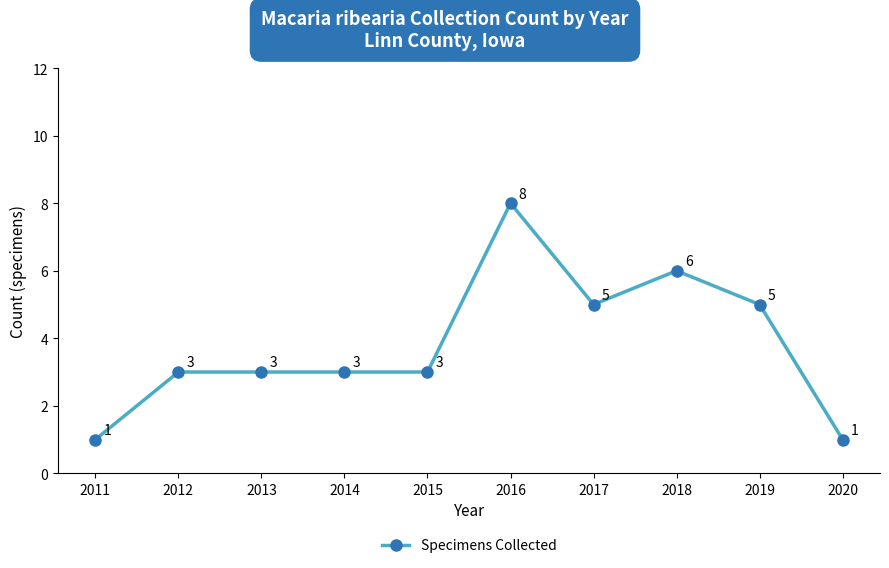

How many lines are shown in the chart?

1